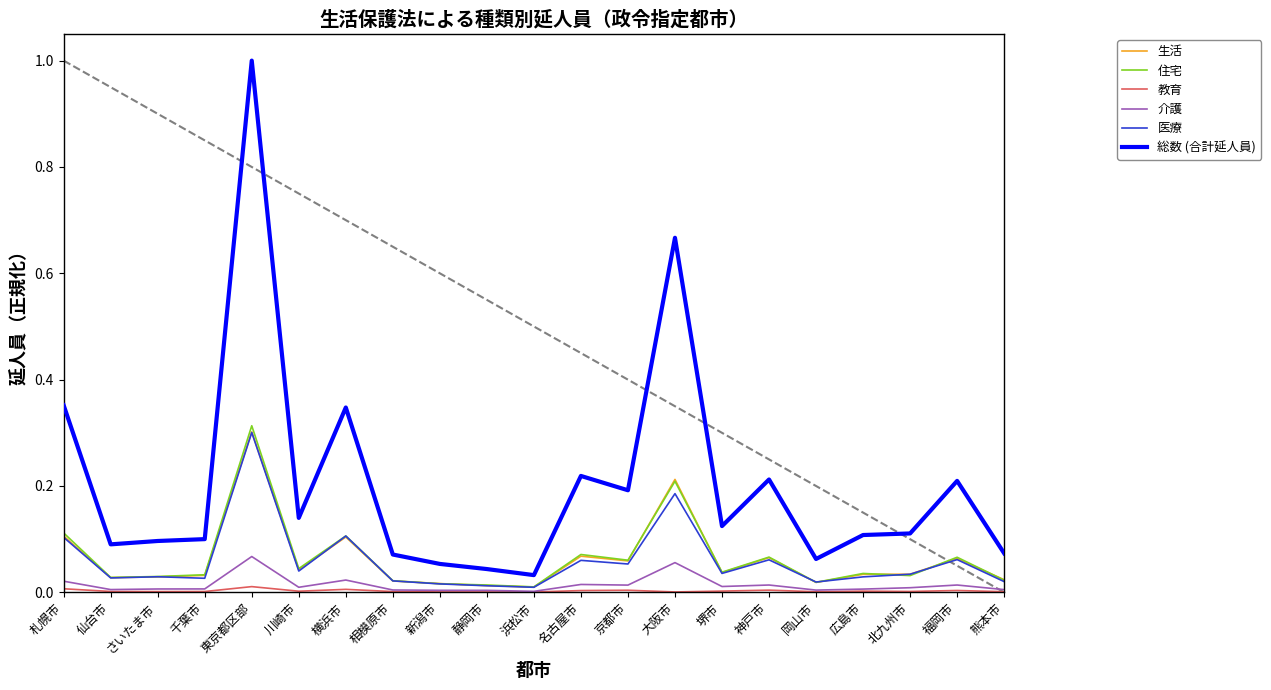

The value of 住宅 at 福岡市 is 0.1. True or false?

True